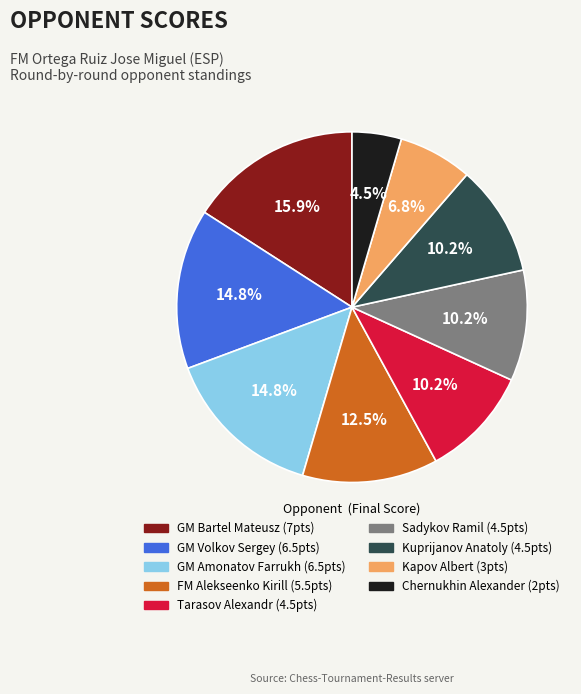

What is the largest slice in the pie chart?

GM Bartel Mateusz